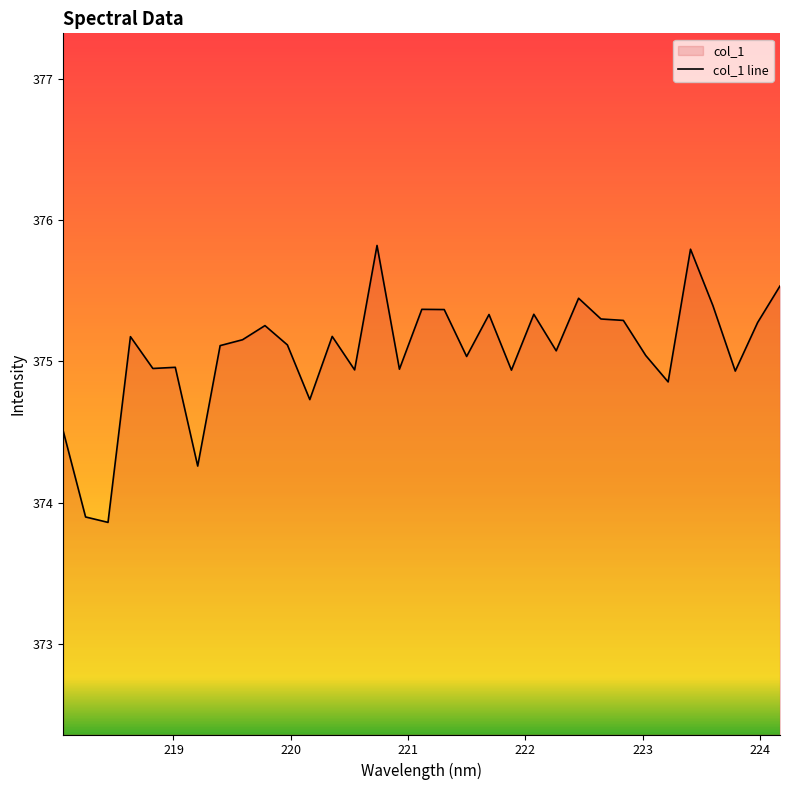

What is the average value?

375.1